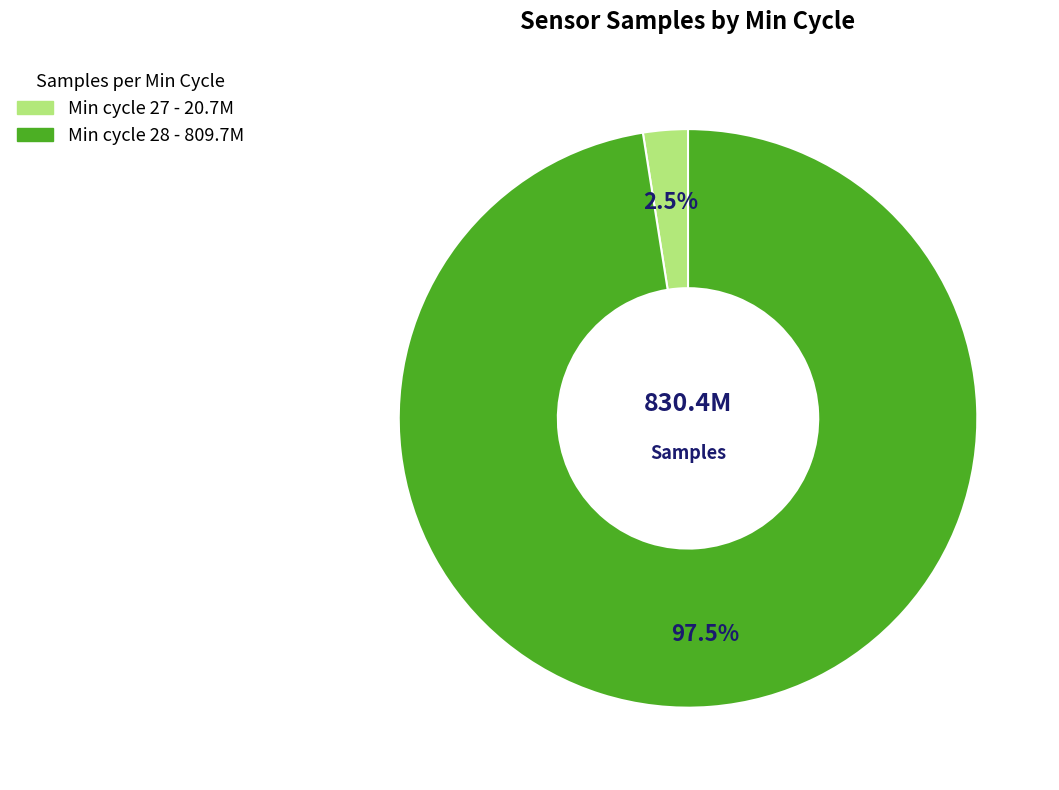

Count the number of slices in the pie.

2